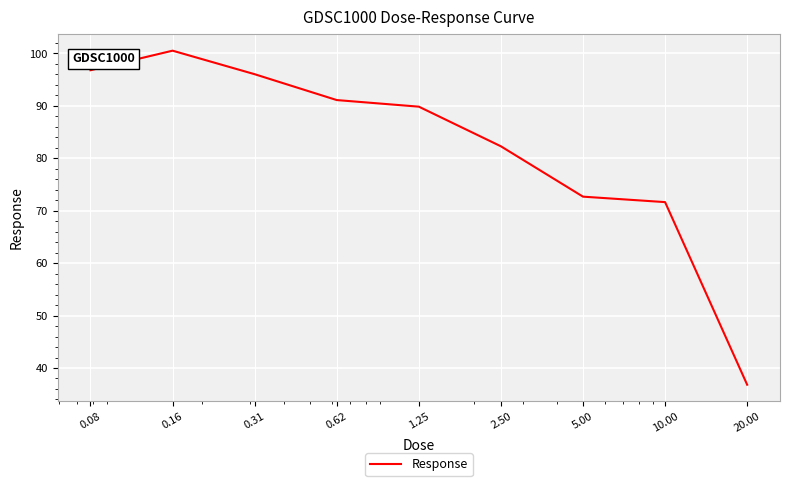

Reading right to left, extract all data points from this chart.

36.8	71.6	72.7	82.3	89.8	91.1	96.0	100.5	96.8